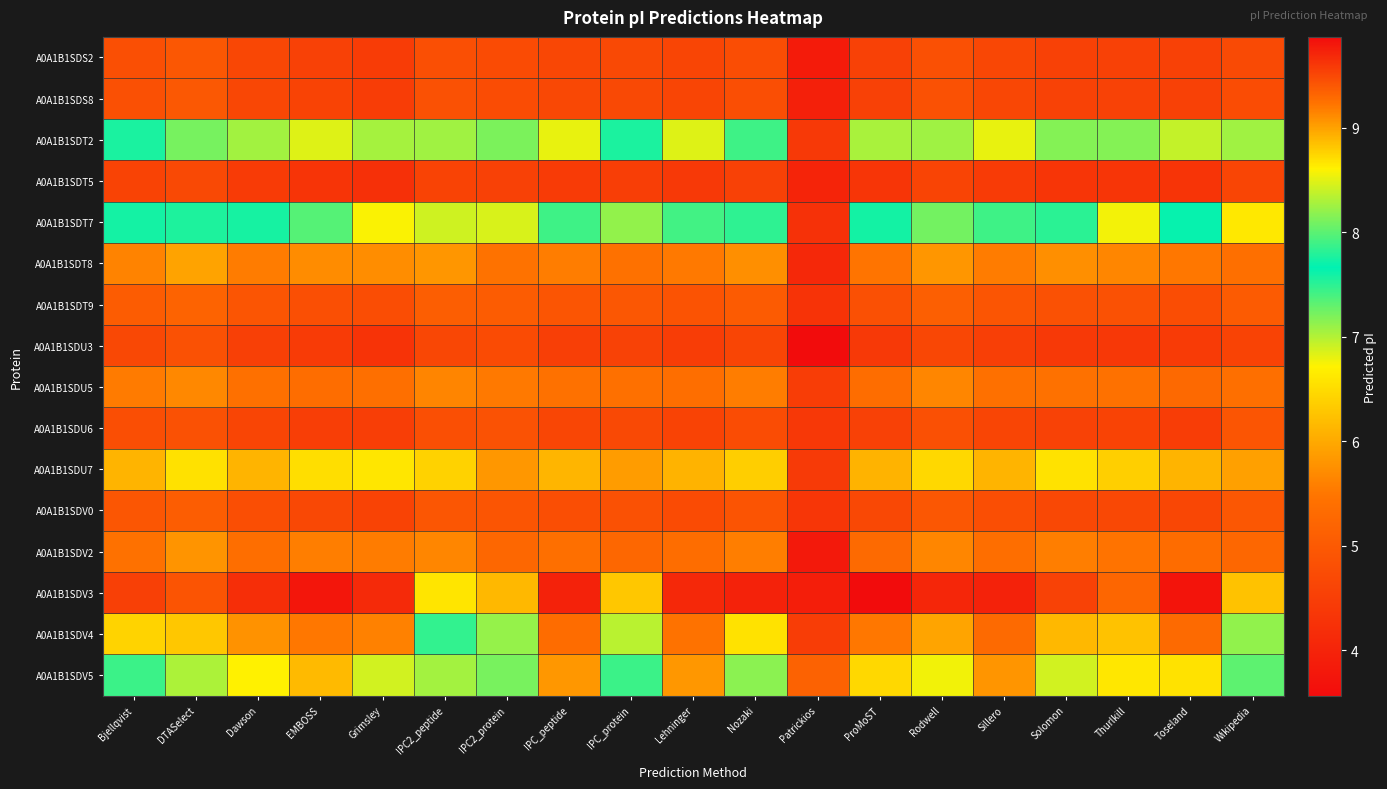

What is the maximum value shown in the chart?

9.9